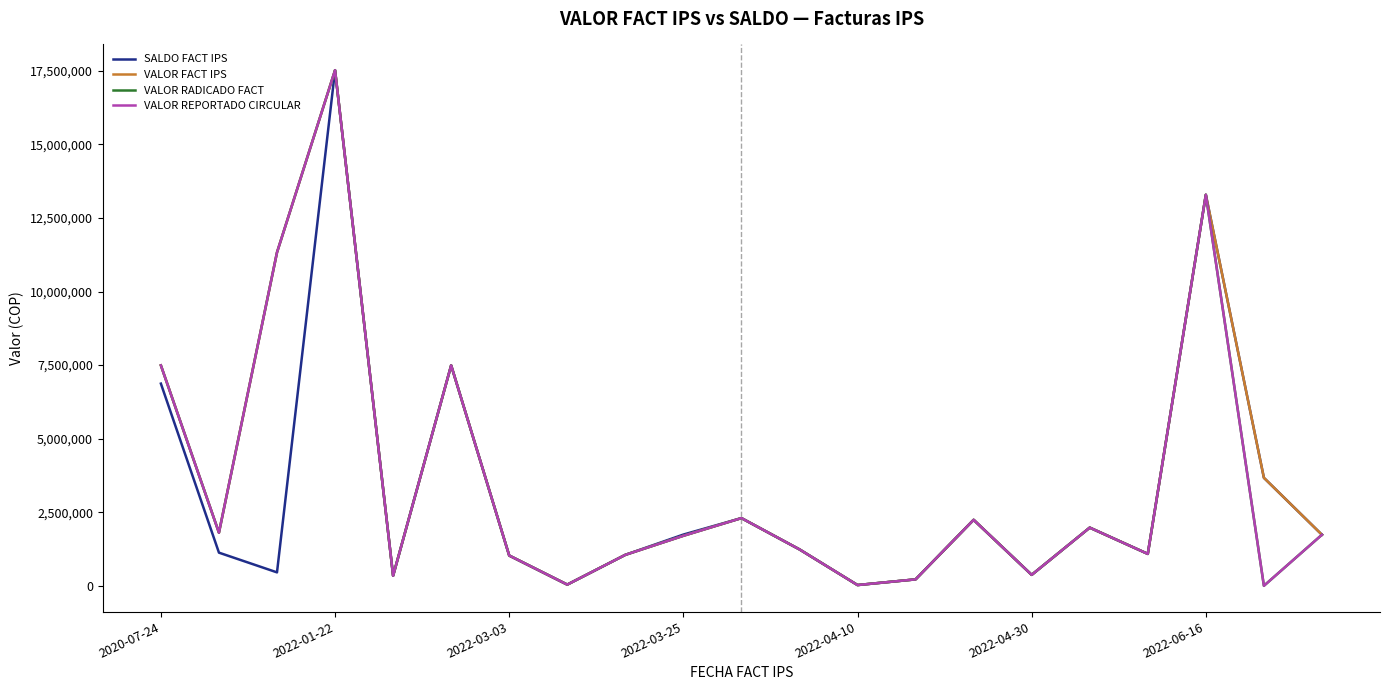

How many lines are shown in the chart?

4